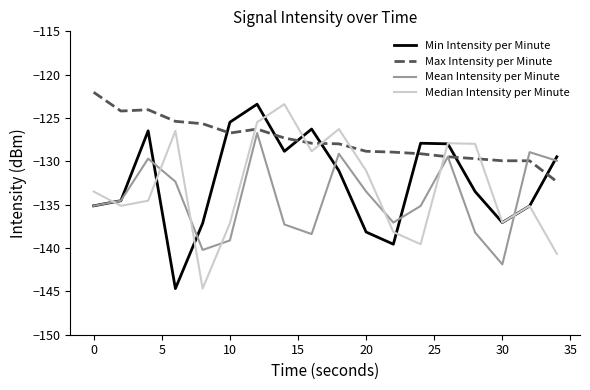

What is the greatest value displayed?

-122.0